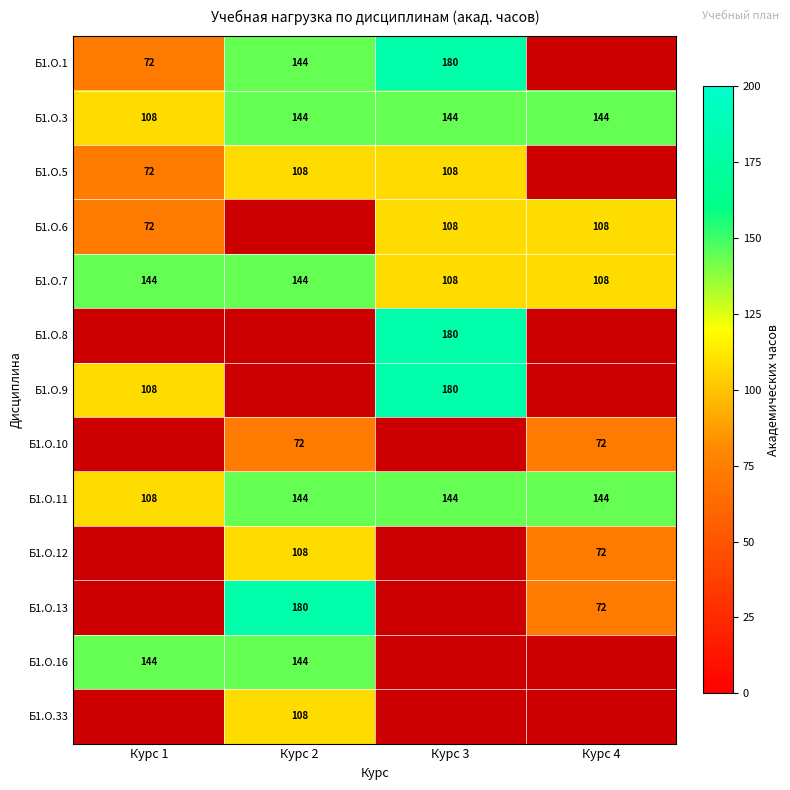

What is the greatest value displayed?

180.0